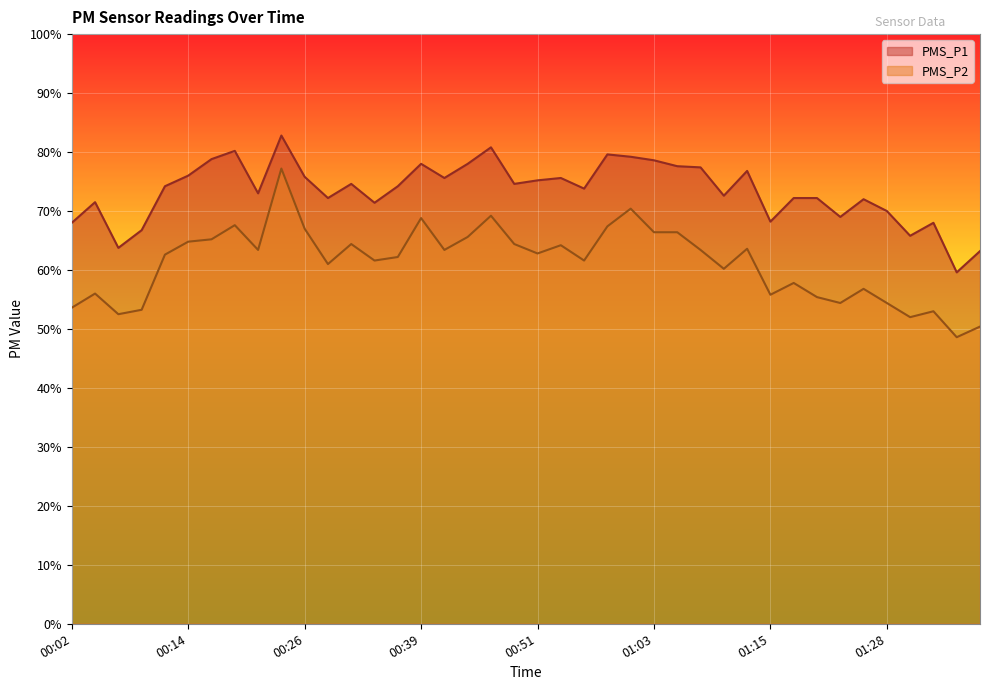

What is the difference between the second highest and second lowest values in the PMS_P1 series?

17.6